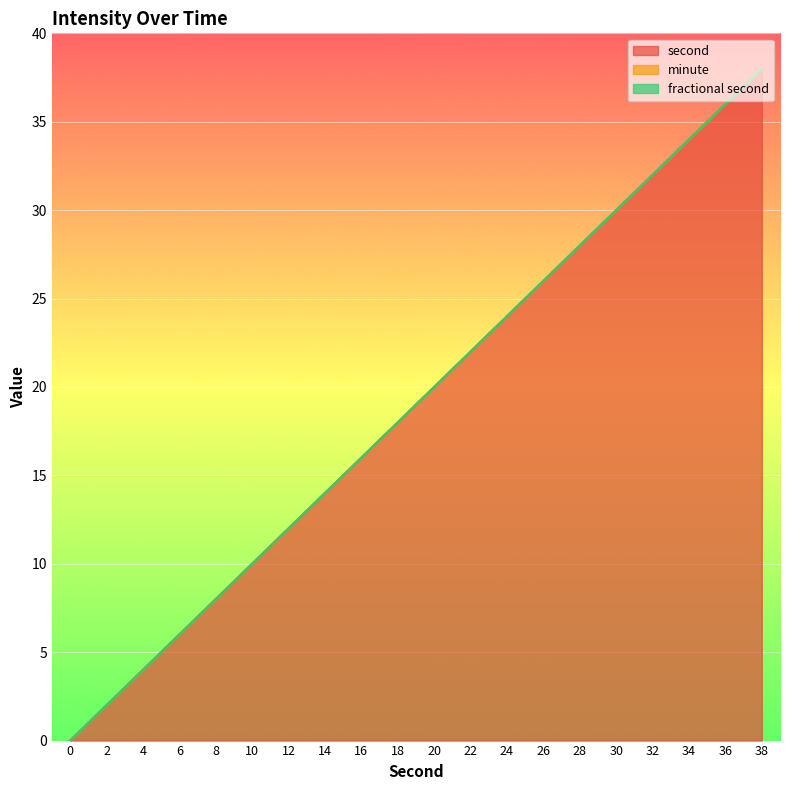

The fractional second series shows 0 at 6. True or false?

True